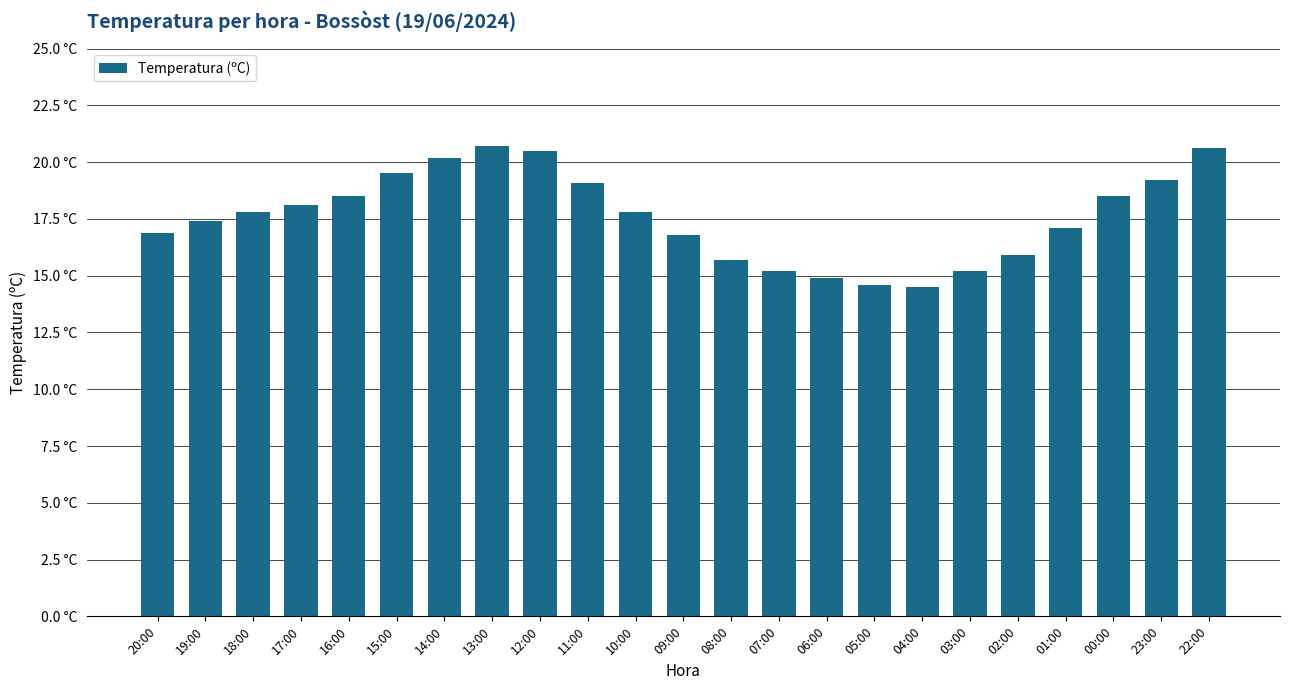

Rank the categories by value from lowest to highest.

04:00, 05:00, 06:00, 07:00, 03:00, 08:00, 02:00, 09:00, 20:00, 01:00, 19:00, 18:00, 10:00, 17:00, 16:00, 00:00, 11:00, 23:00, 15:00, 14:00, 12:00, 22:00, 13:00